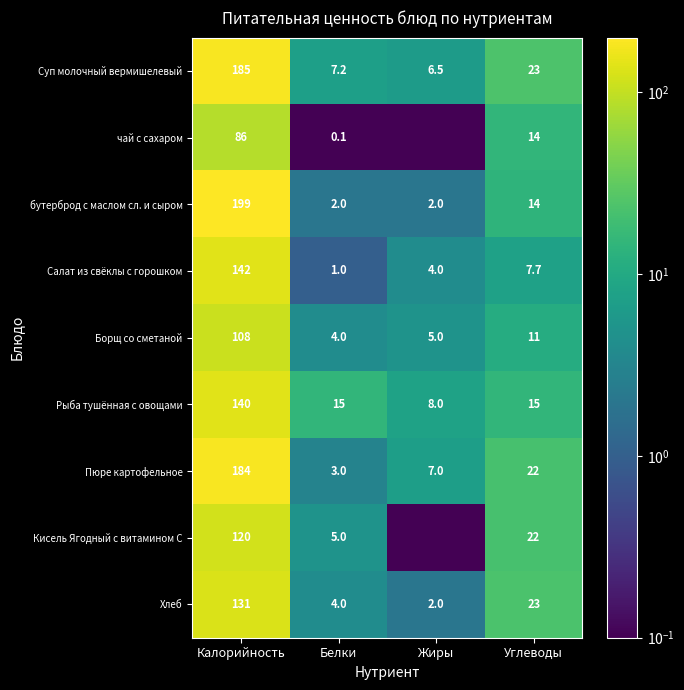

Which category has the highest value in the Хлеб series?

Калорийность